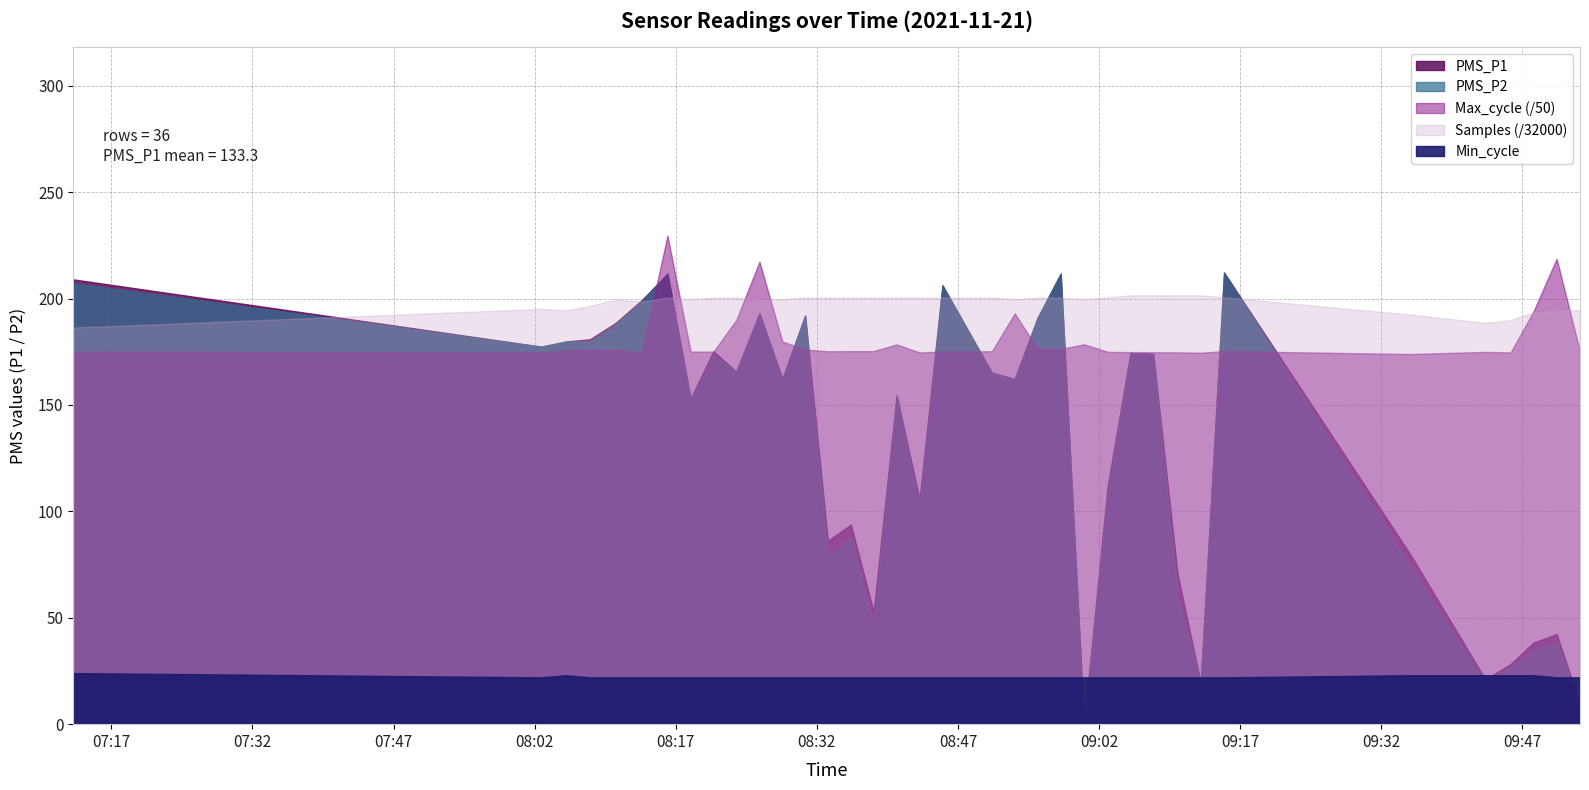

What is the value of the Min_cycle point at the 17th from the left?

22.0